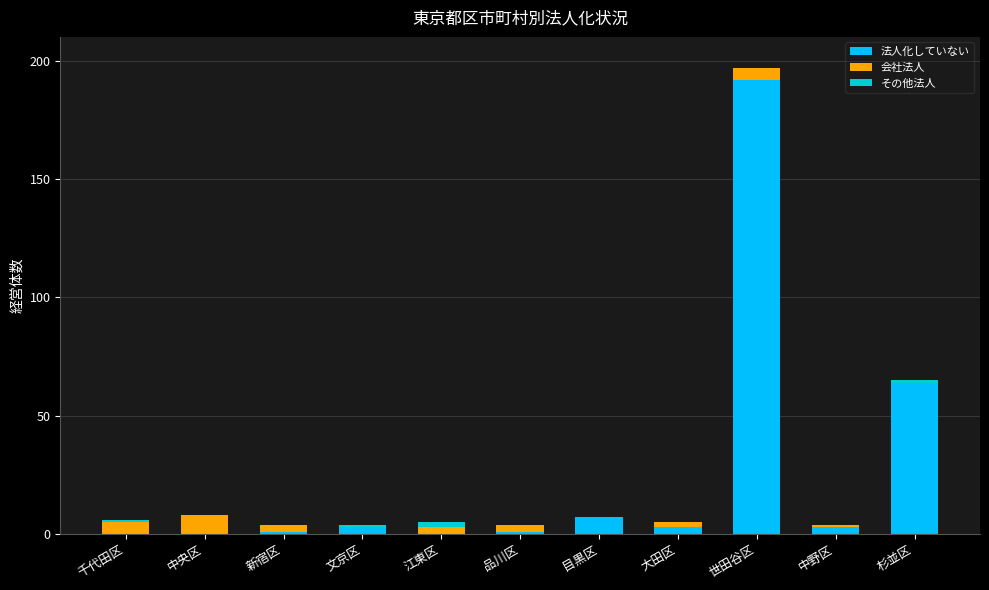

At which category is the sum across all series the highest?

世田谷区